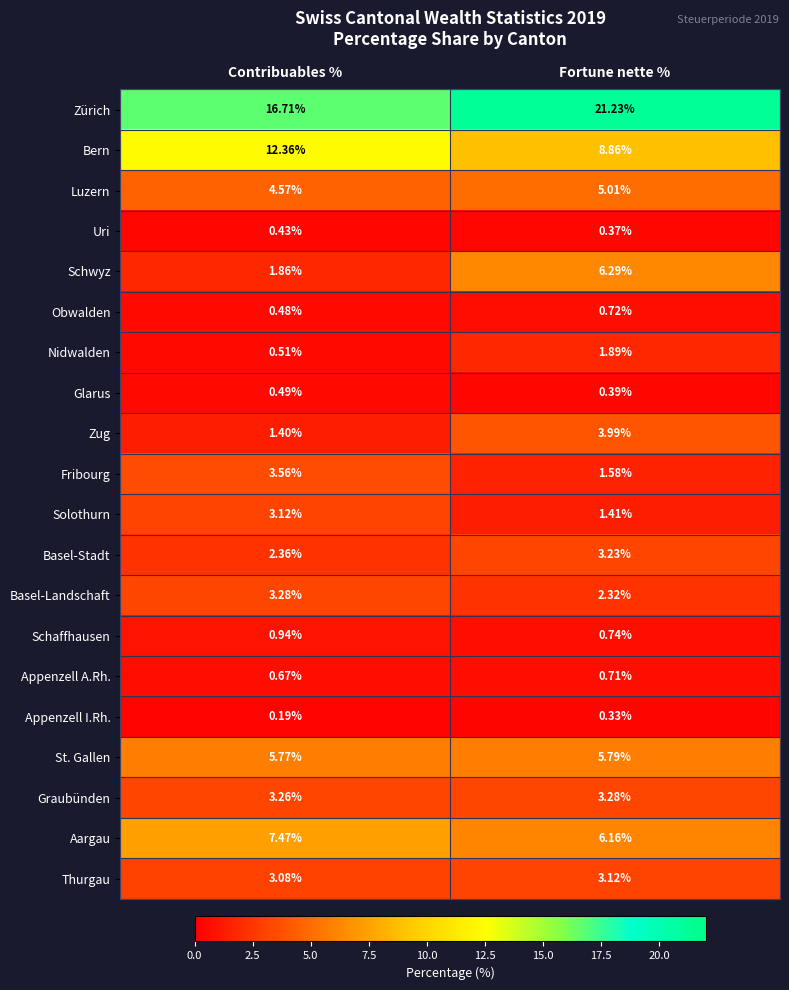

Rank the series at Fortune nette % from highest to lowest value.

Zürich, Bern, Schwyz, Aargau, St. Gallen, Luzern, Zug, Graubünden, Basel-Stadt, Thurgau, Basel-Landschaft, Nidwalden, Fribourg, Solothurn, Schaffhausen, Obwalden, Appenzell A.Rh., Glarus, Uri, Appenzell I.Rh.